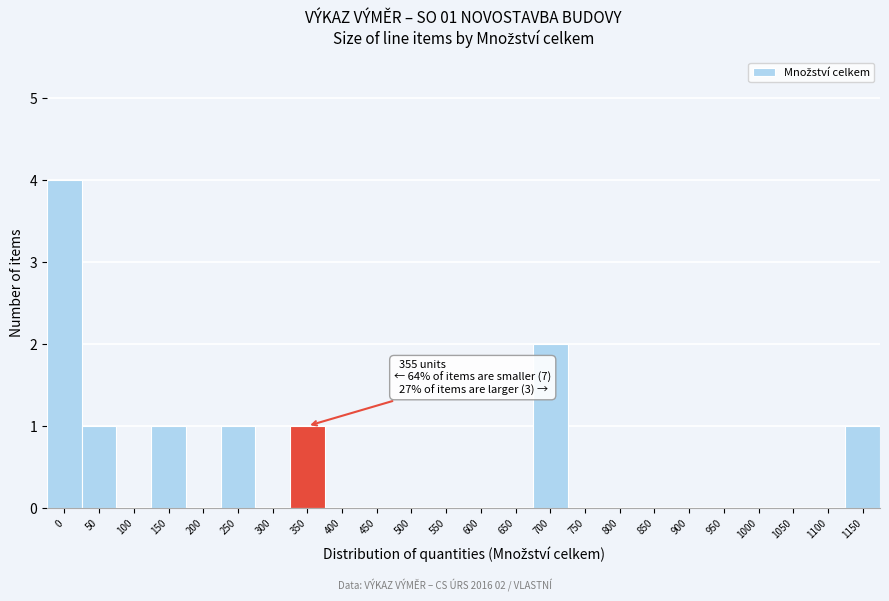

Reading right to left, transcribe all the data shown in this chart.

1150=1	1100=0	1050=0	1000=0	950=0	900=0	850=0	800=0	750=0	700=2	650=0	600=0	550=0	500=0	450=0	400=0	350=1	300=0	250=1	200=0	150=1	100=0	50=1	0=4